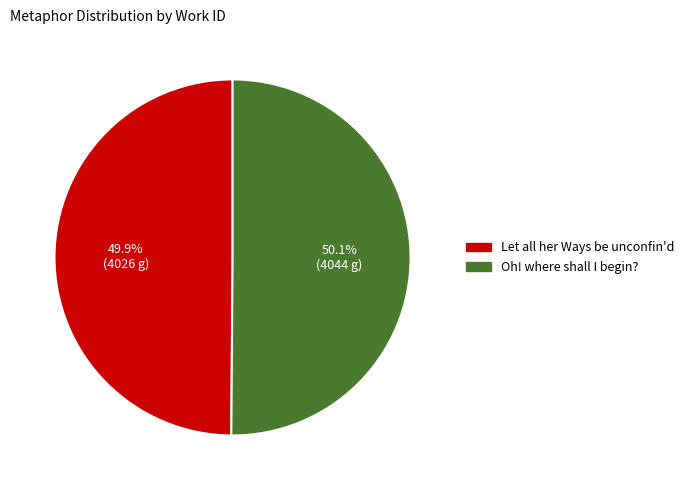

The Oh! where shall I begin? slice represents 50% of the pie. True or false?

True